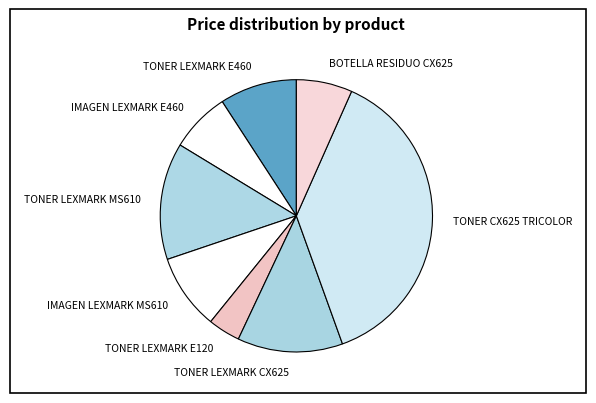

Between BOTELLA RESIDUO CX625 and TONER CX625 TRICOLOR, which is larger?

TONER CX625 TRICOLOR